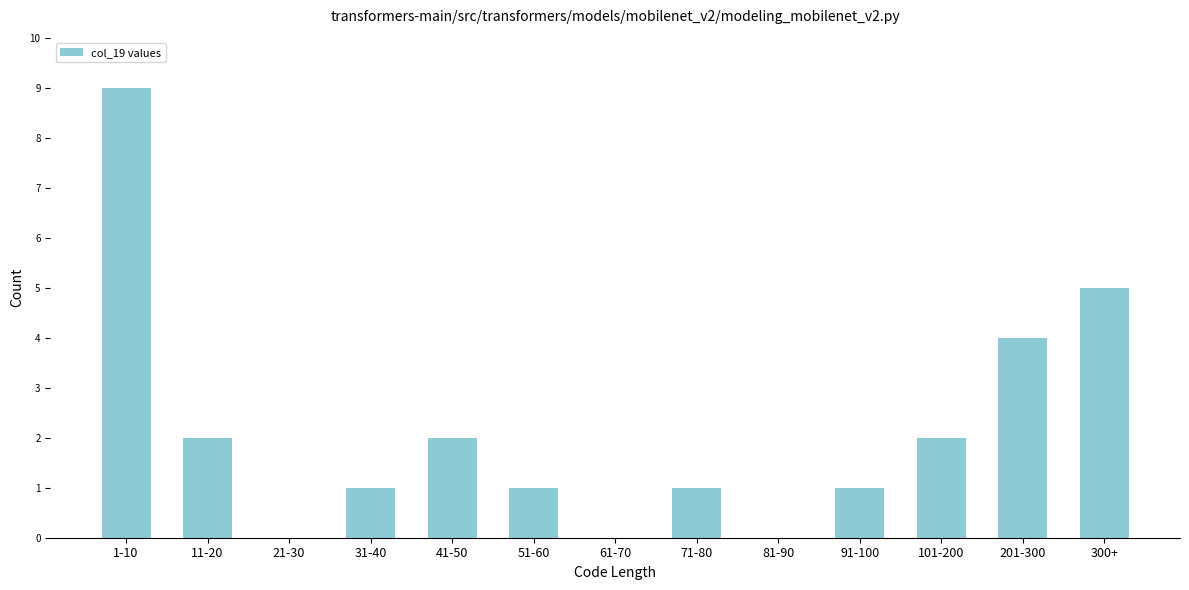

Reading right to left, list all the values displayed in this chart.

300+=5	201-300=4	101-200=2	91-100=1	81-90=0	71-80=1	61-70=0	51-60=1	41-50=2	31-40=1	21-30=0	11-20=2	1-10=9